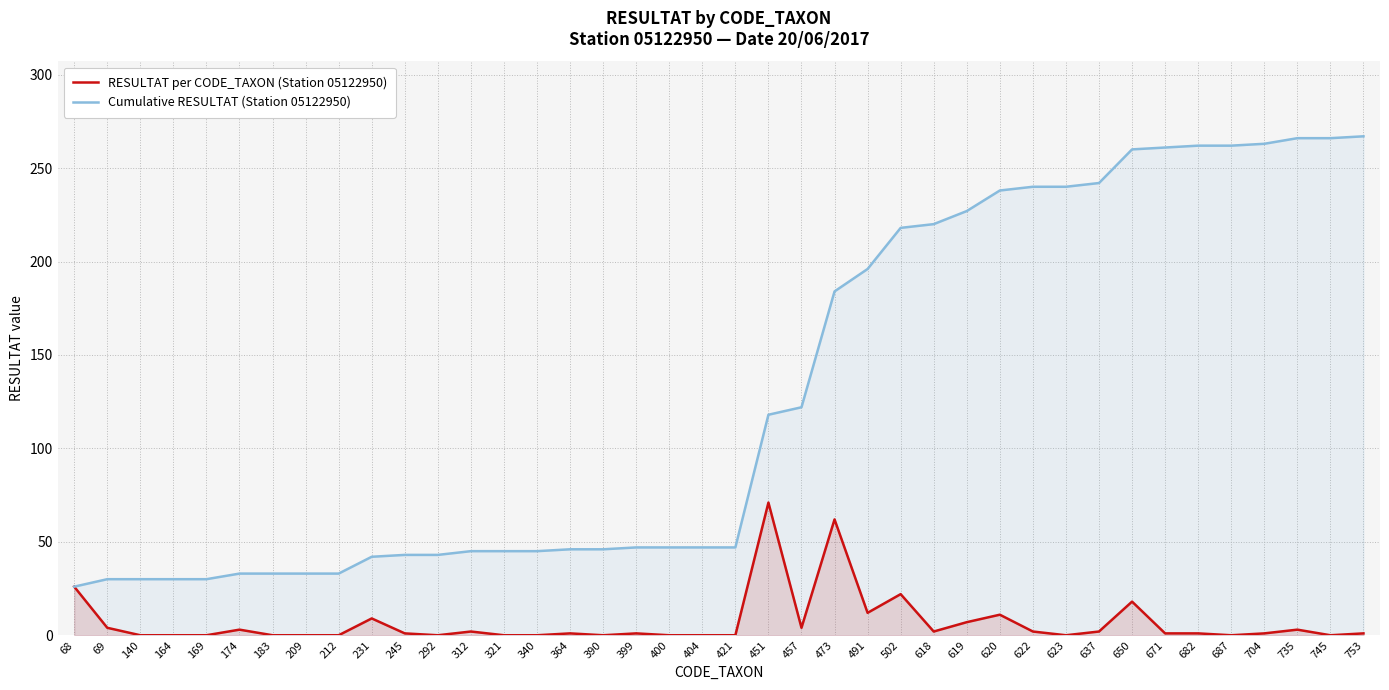

List the series in order of their peak value, lowest first.

RESULTAT per CODE_TAXON (Station 05122950), Cumulative RESULTAT (Station 05122950)